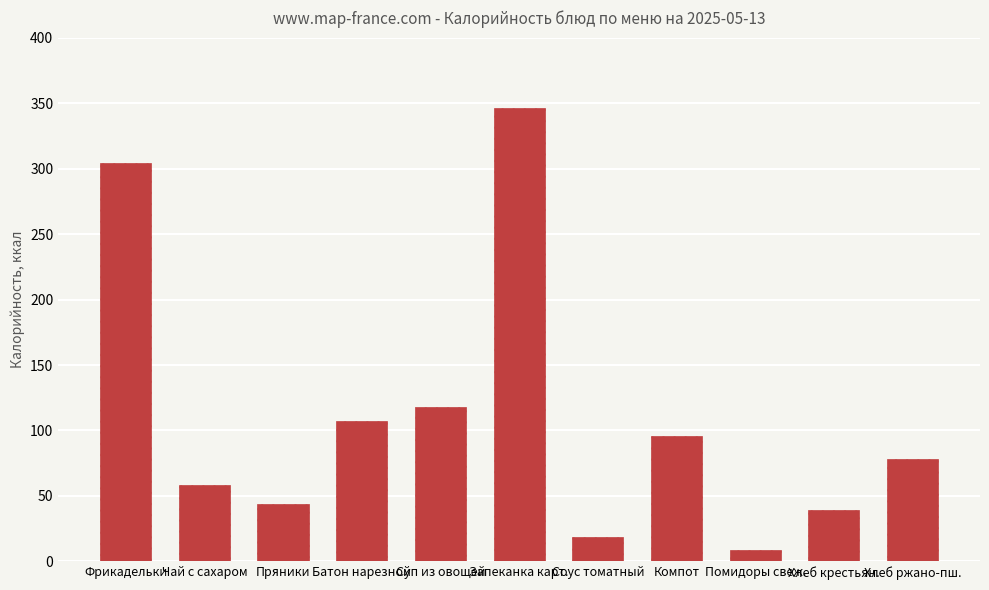

Is it true that the value at Фрикадельки is 304?

True